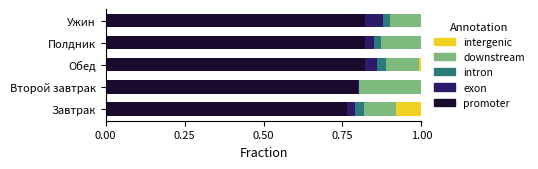

True or false: promoter has a value of 0.5 at Завтрак.

False